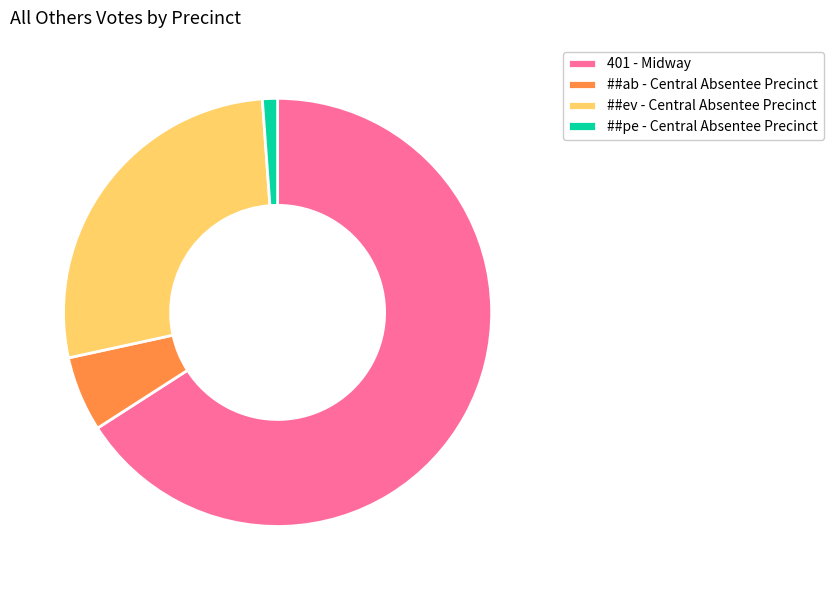

How many segments does this pie chart have?

4